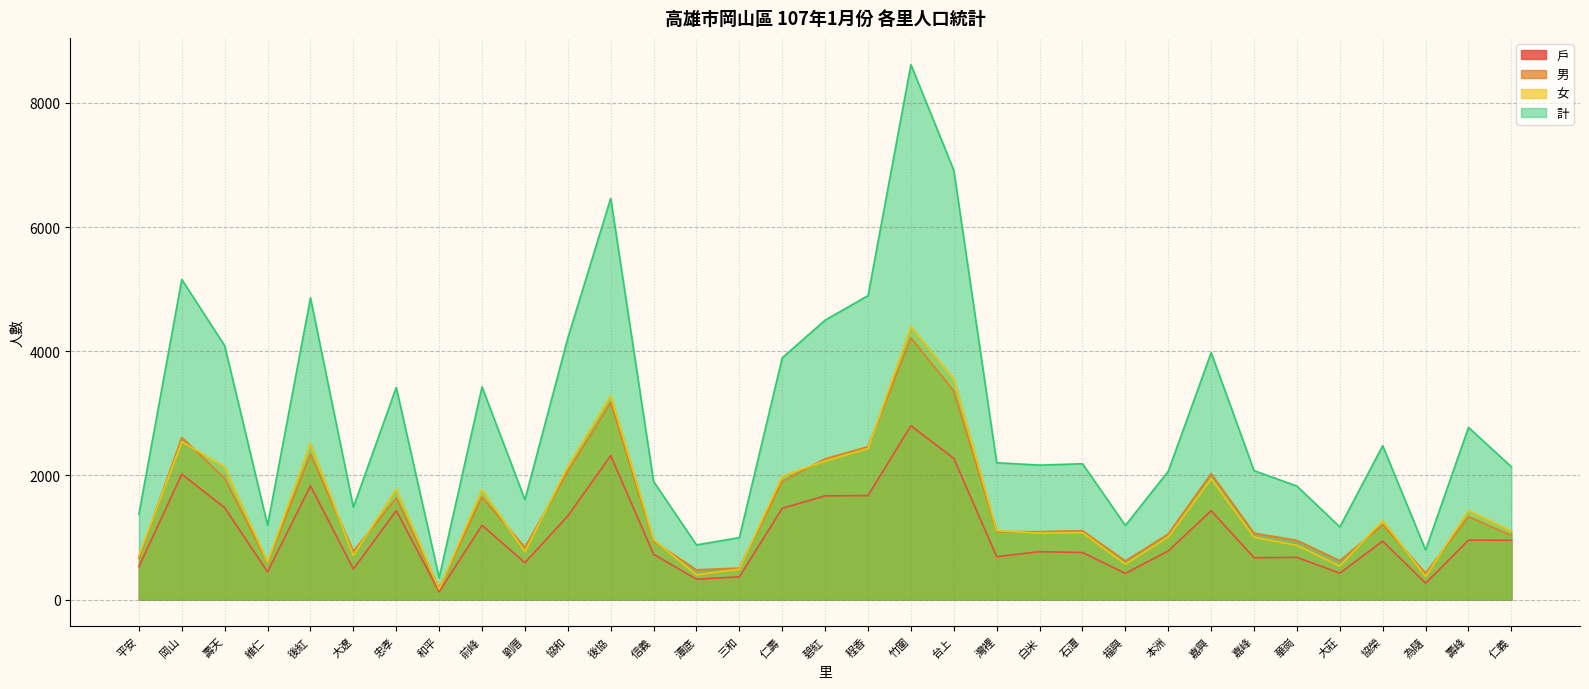

In 計, how many points are lower than both neighbors (excluding endpoints)?

9